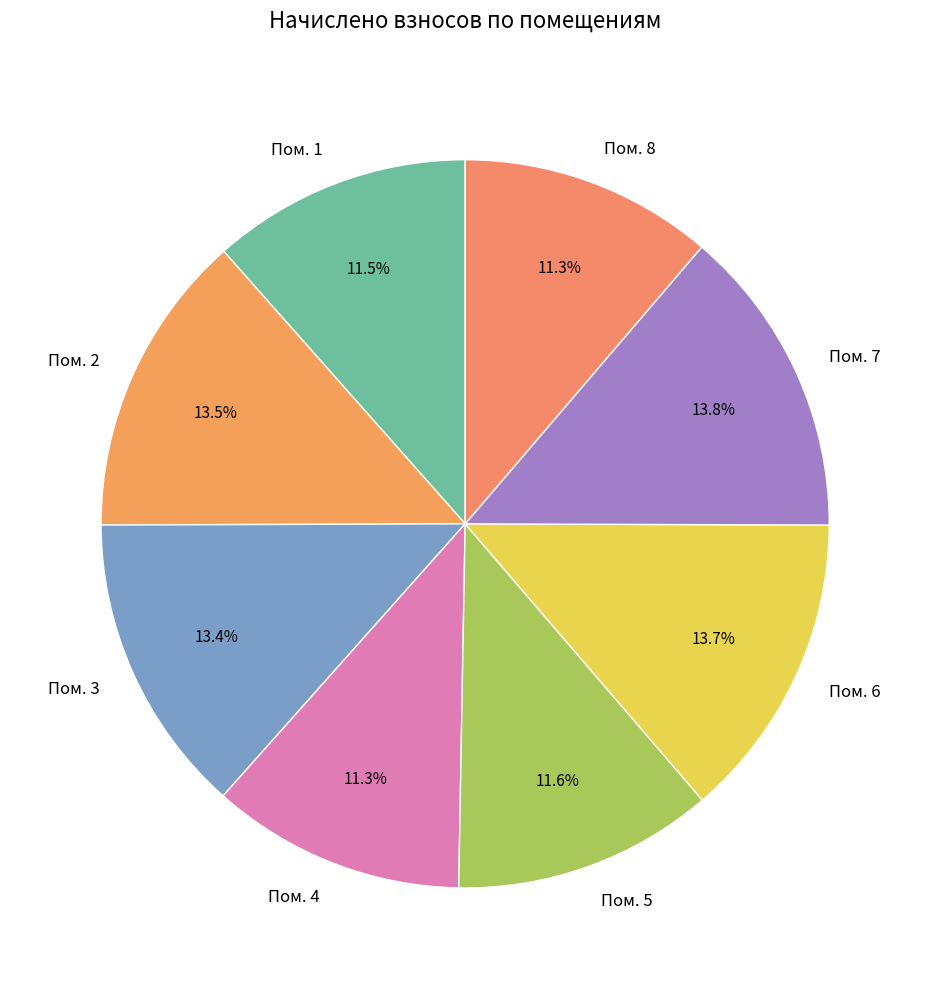

Do Пом. 2 and Пом. 6 together represent more than half of the pie?

No